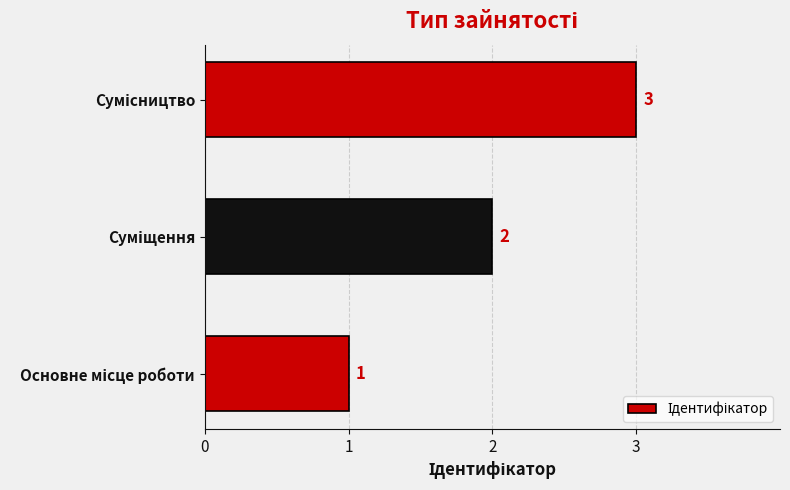

How many values are between 1 and 3?

3